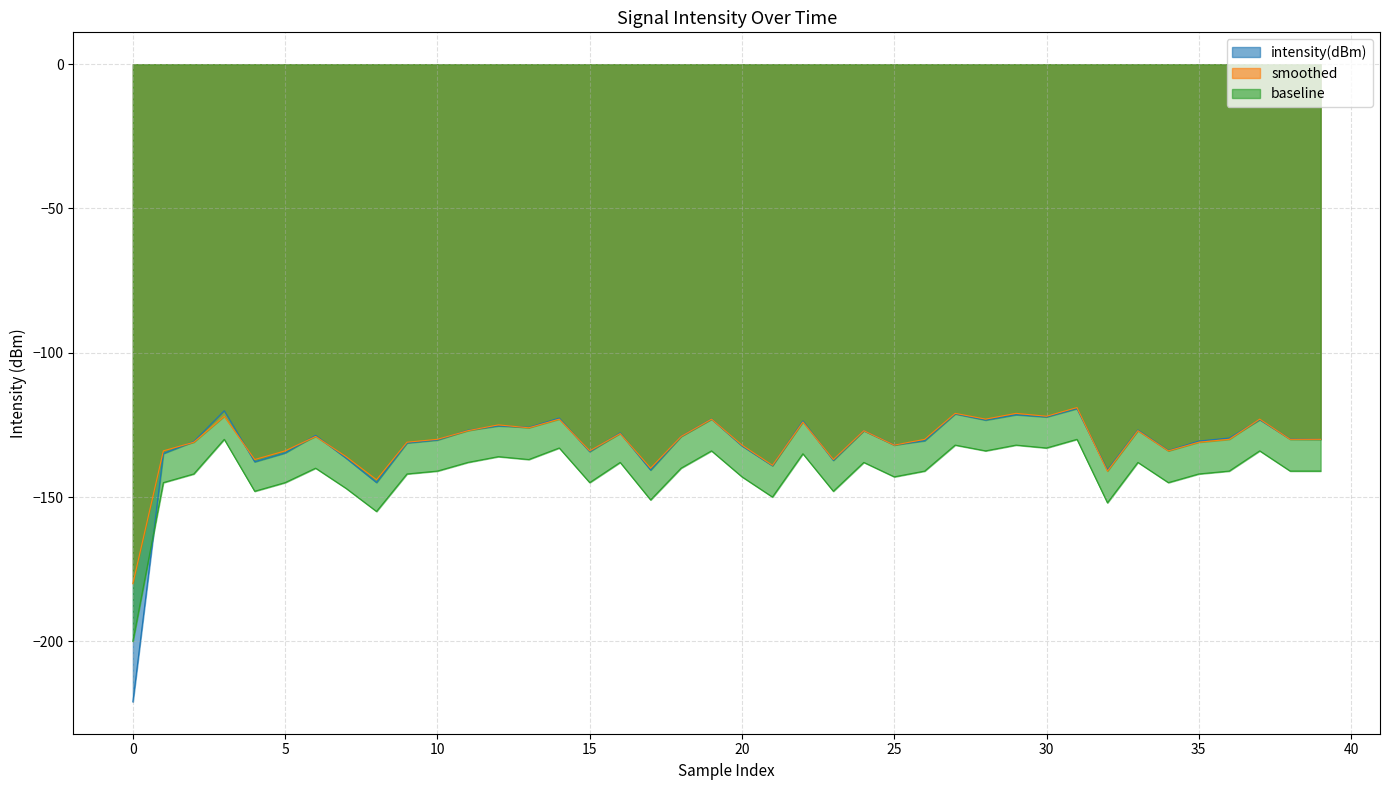

How many times do intensity(dBm) and baseline cross each other?

1